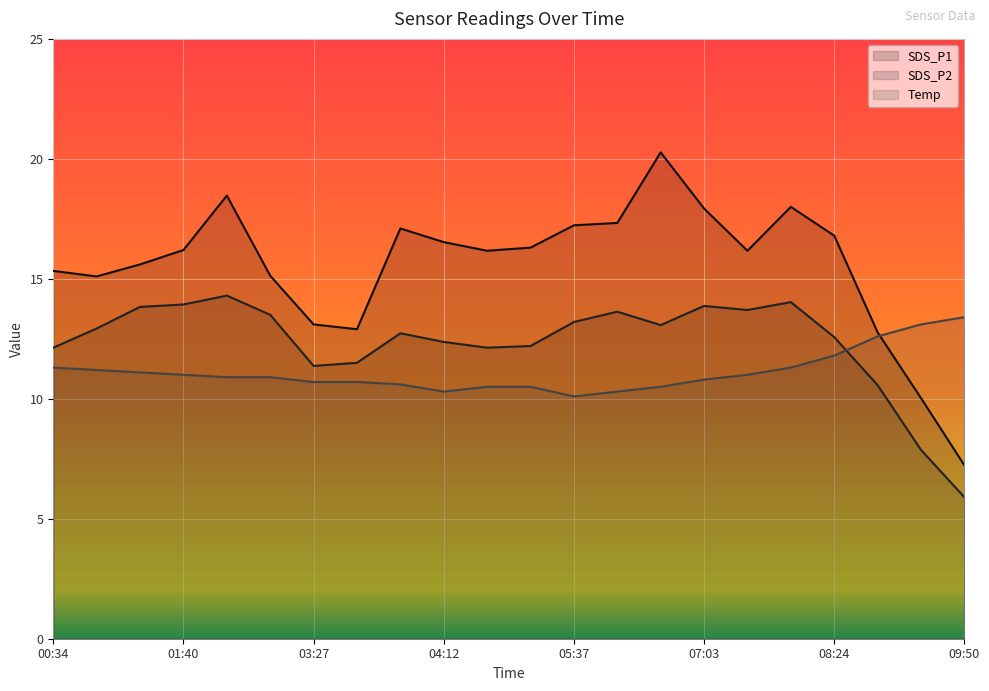

What is the spread (max minus min) of values at 07:39?

6.7